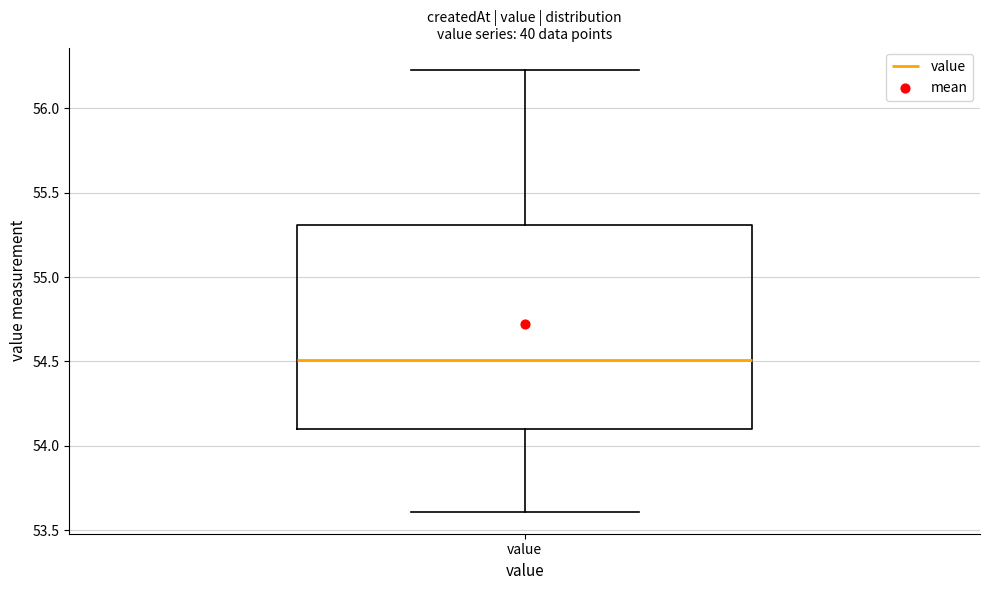

Transcribe this box plot: give where the median line is, the range the box spans, and where the two whiskers end, as read against the y-axis. The values are not printed on the chart, so give them approximately, as read against the axis.

median 54.50, box 54.10 to 55.30, whiskers 53.60 to 56.25